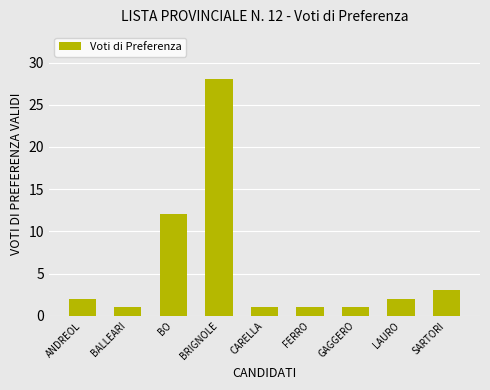

What is the change in value from FERRO to SARTORI?

+2